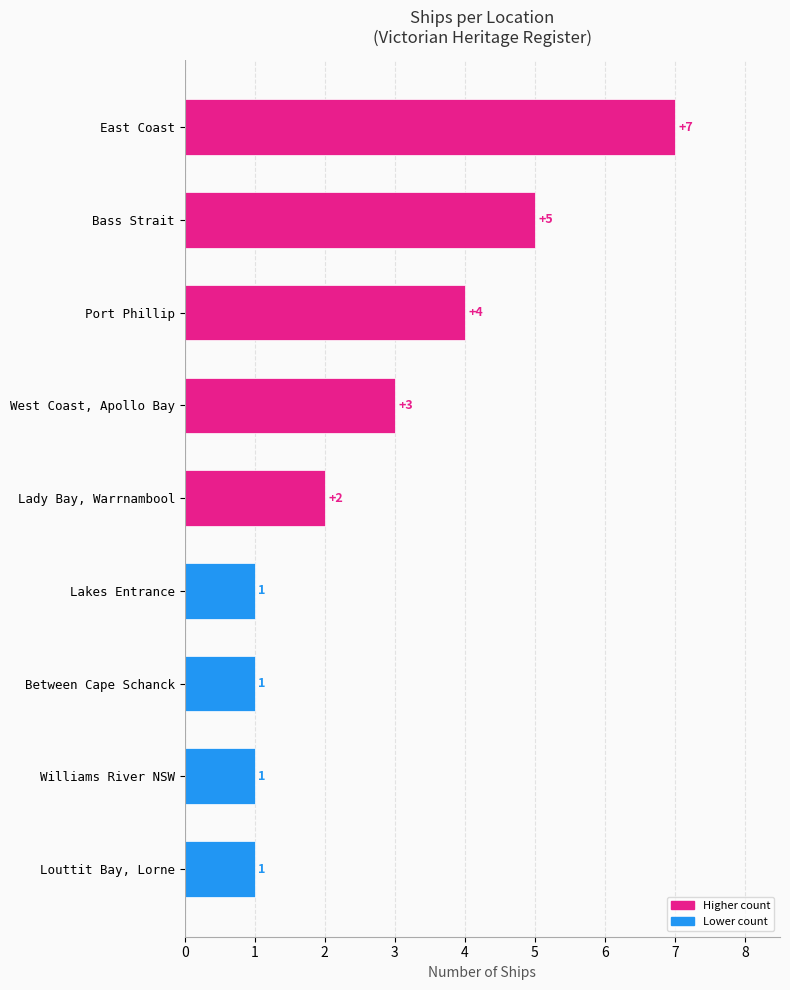

What is the average value?

3